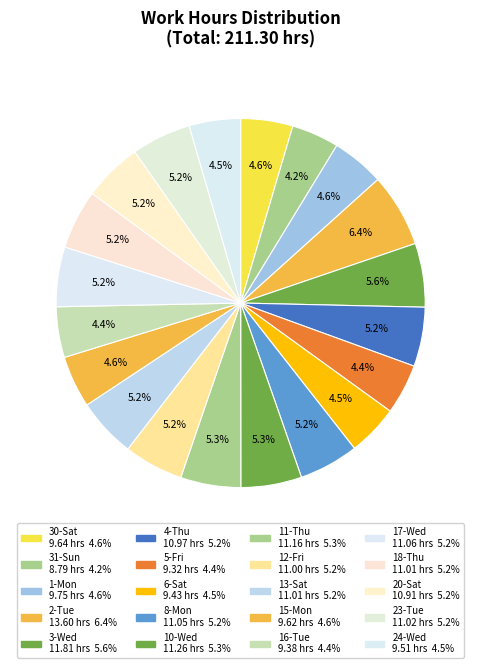

To the nearest percent, what is the difference between the largest and smallest slice percentages?

2%